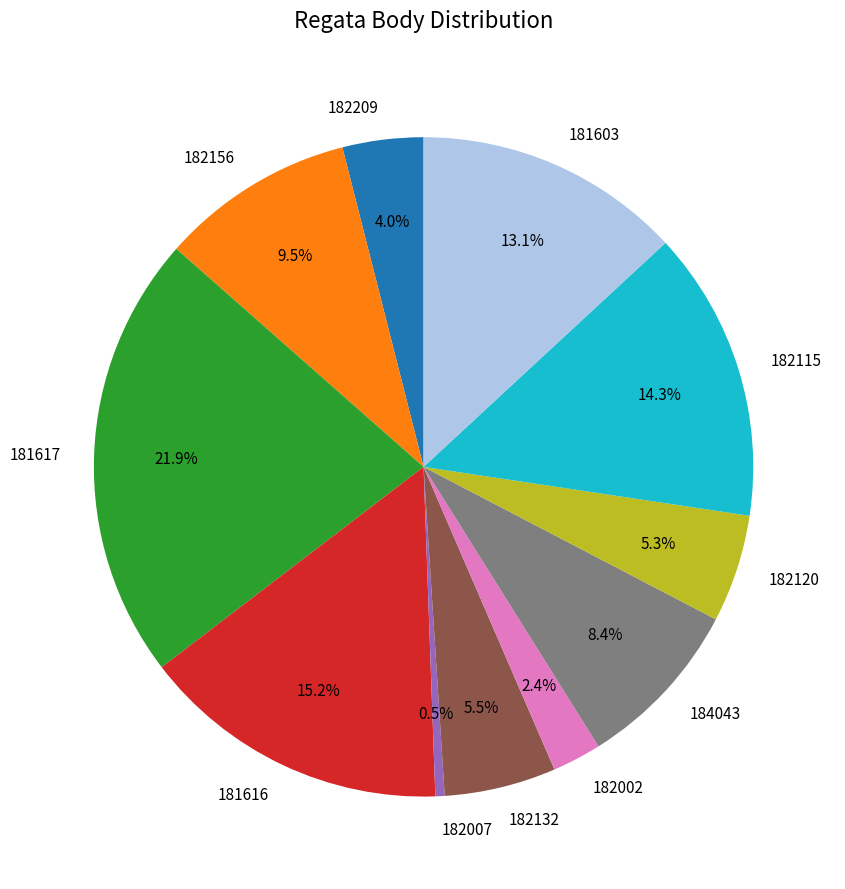

To the nearest percent, what is the difference between the 182156 and 182115 slice percentages?

5%